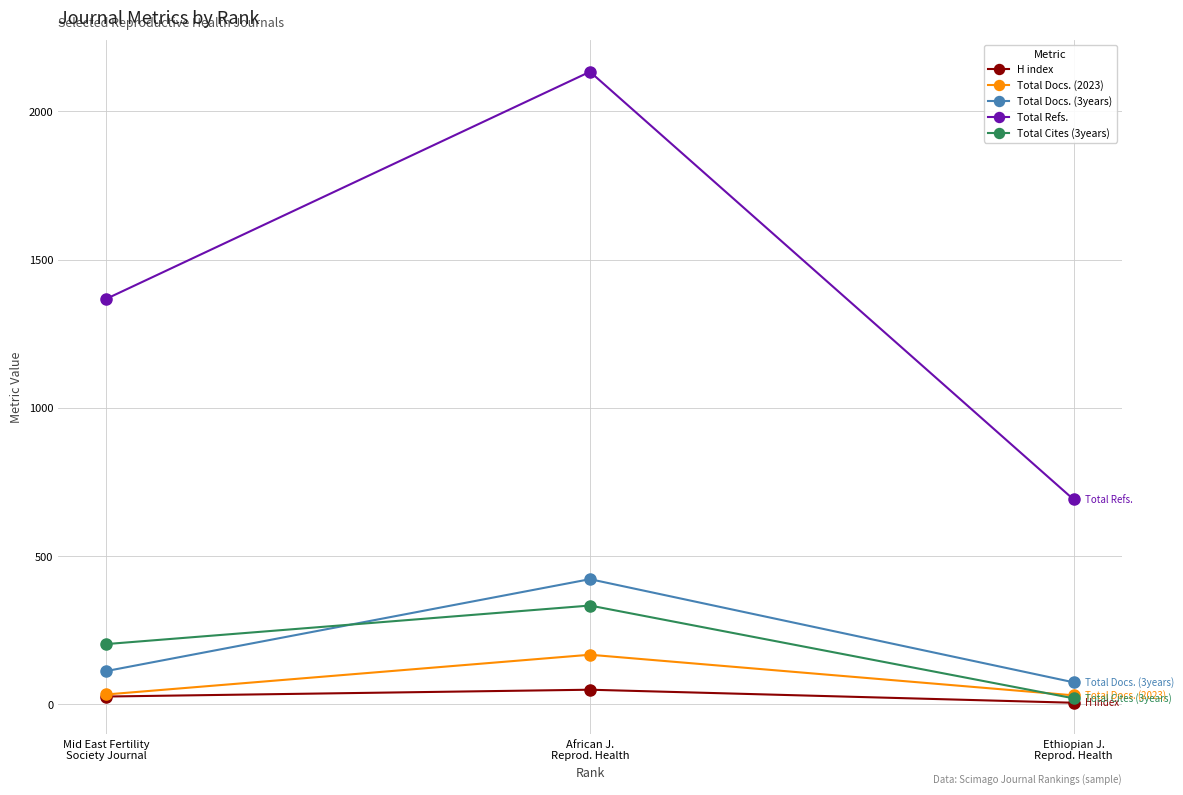

What is the maximum value shown in the chart?

2134